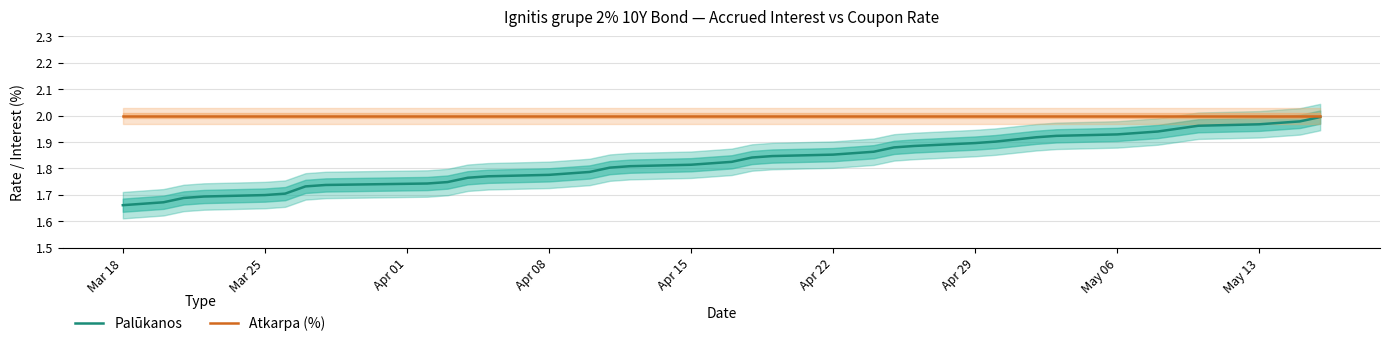

True or false: Atkarpa (%) has a value of 1.0 at Apr 08.

False